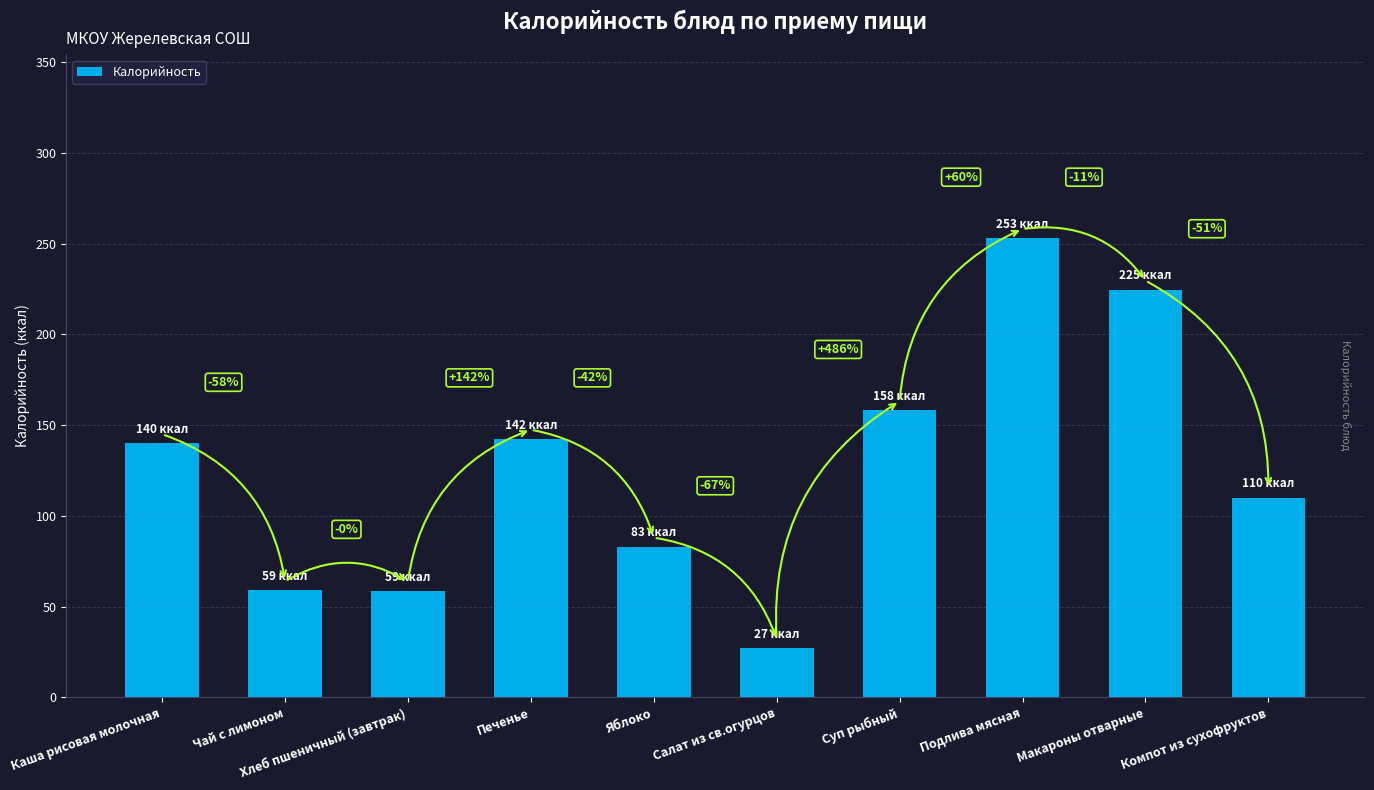

What is the change in value from Яблоко to Подлива мясная?

+170.0